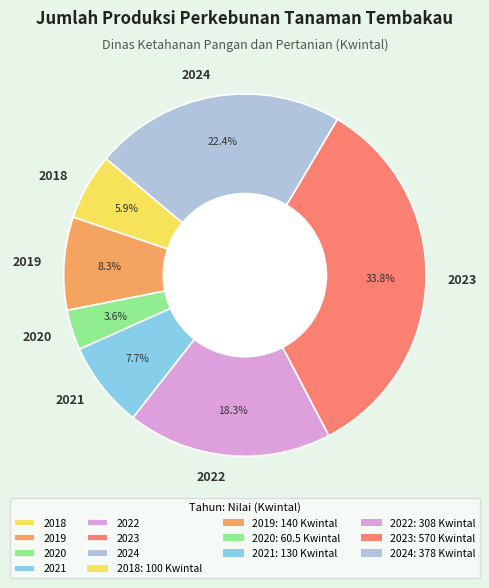

To the nearest percent, what is the average slice percentage?

14%